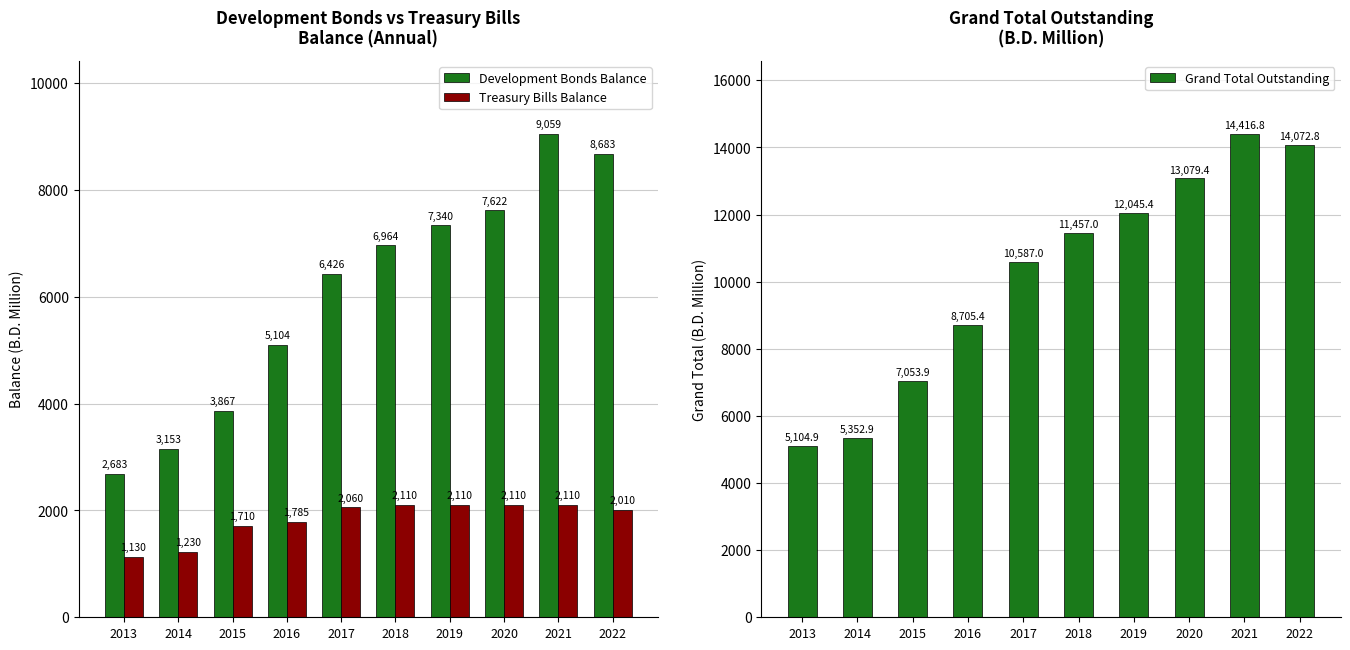

At which label does Grand Total Outstanding first exceed 11457?

2019